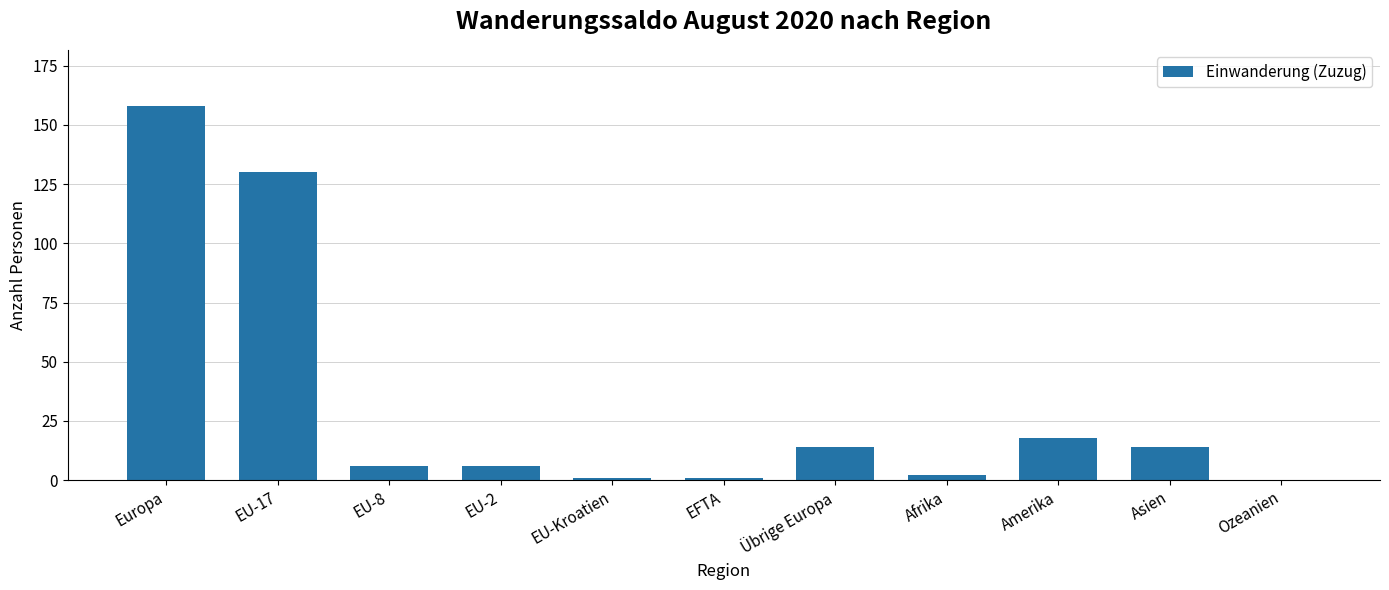

Where is the data nearest to the value 79?

EU-17